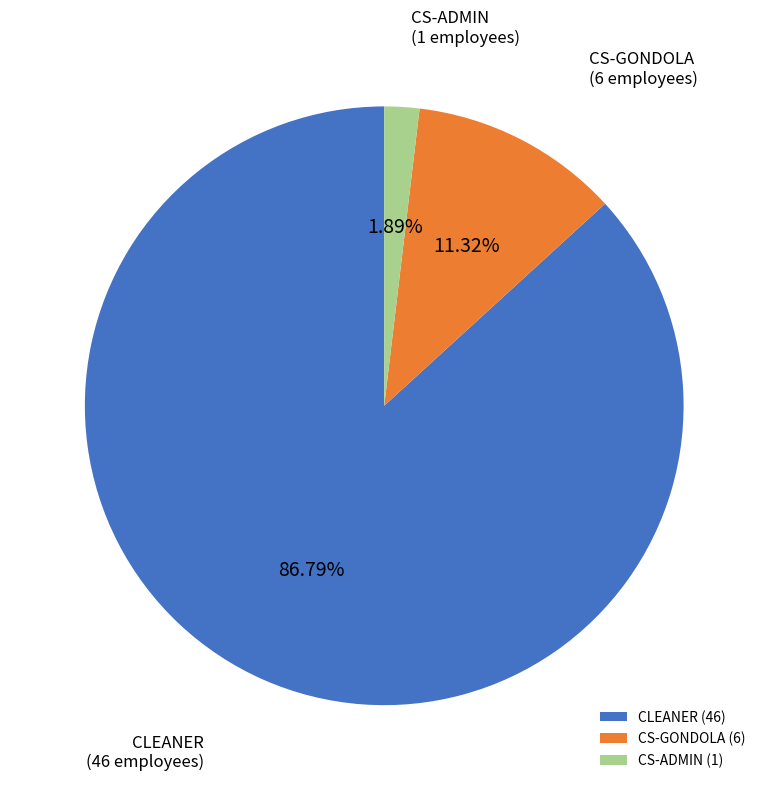

To the nearest percent, what percentage of the pie is CLEANER?

87%